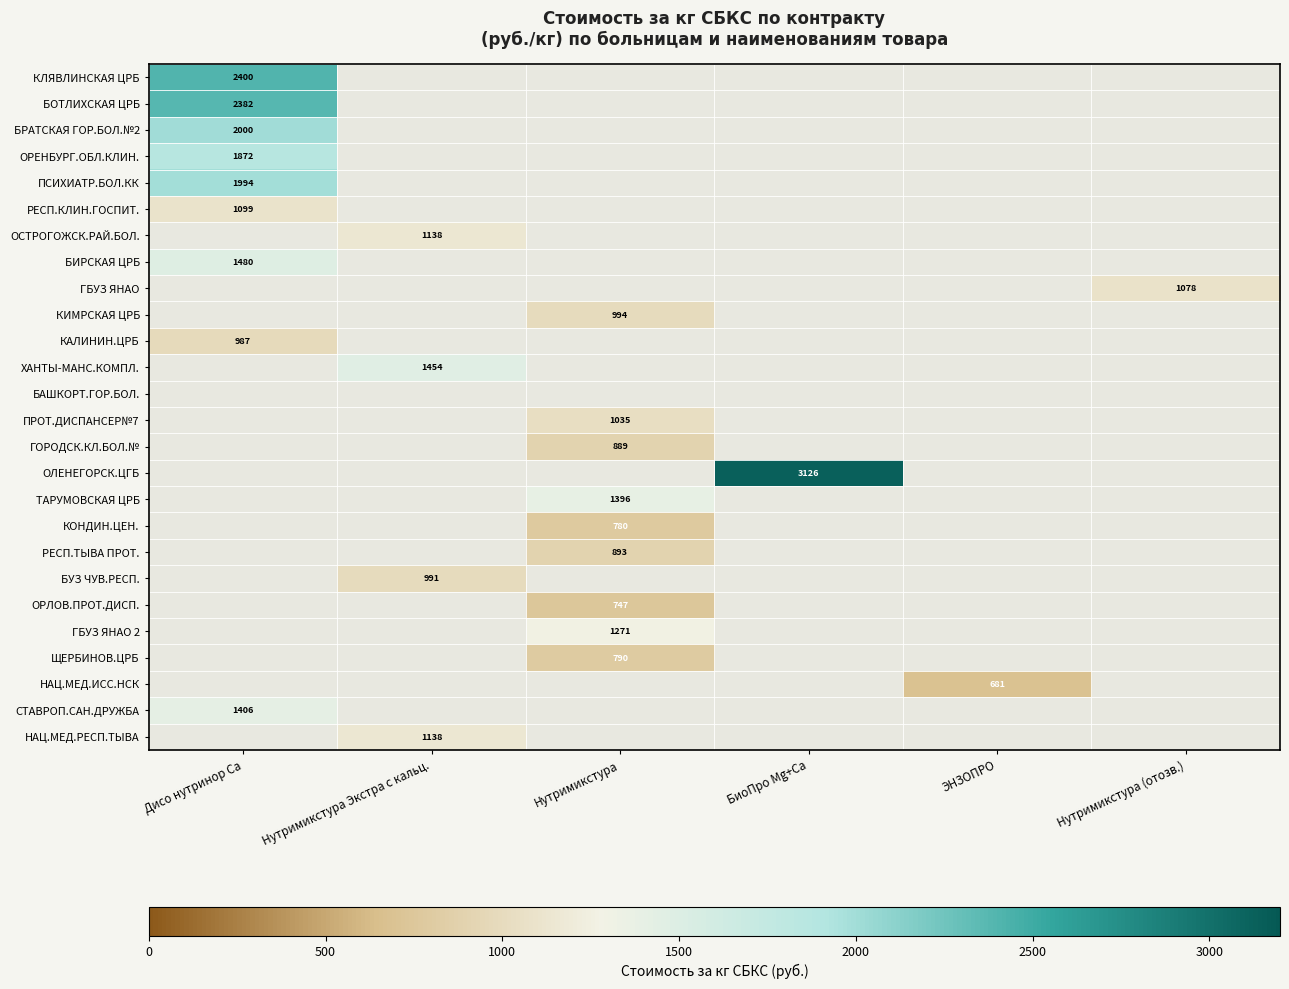

What is the greatest value displayed?

3125.7